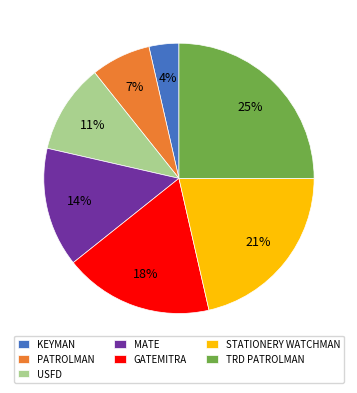

The TRD PATROLMAN slice represents 25% of the pie. True or false?

True